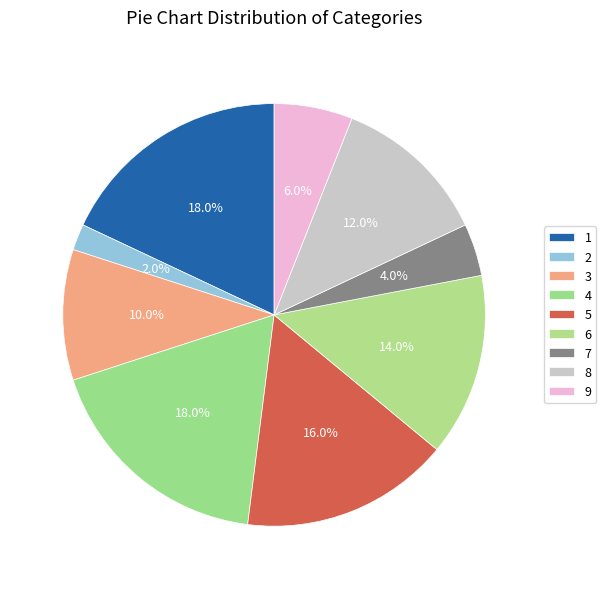

How many segments does this pie chart have?

9